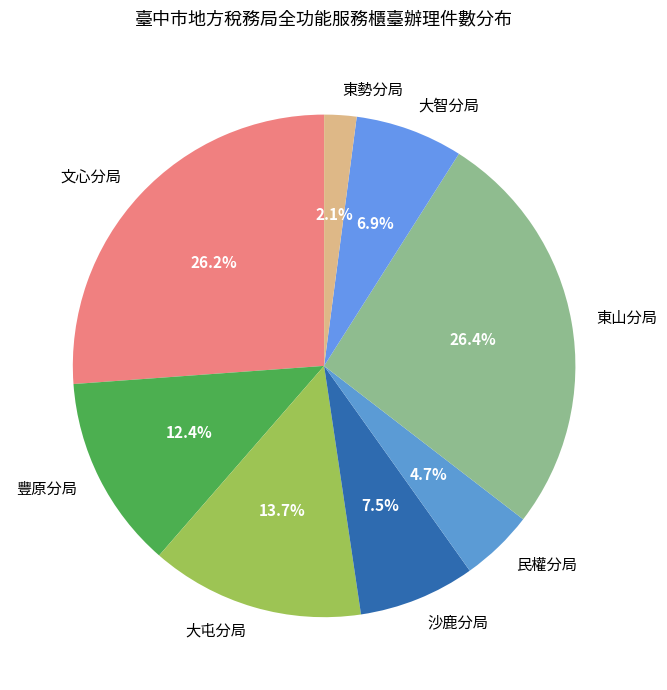

True or false: 豐原分局 accounts for 12% of the total.

True